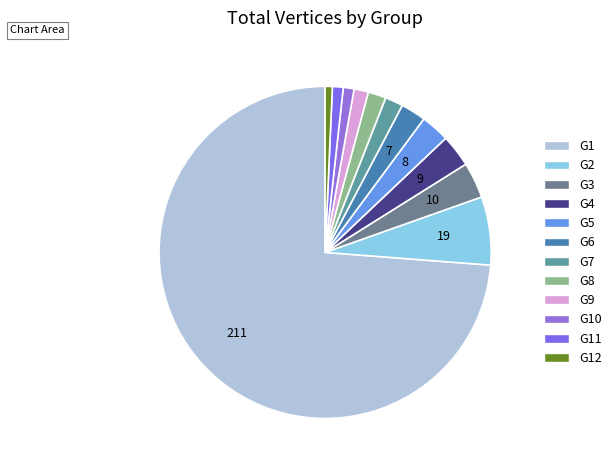

Rank the categories by value from highest to lowest.

G1, G2, G3, G4, G5, G6, G7, G8, G9, G10, G11, G12